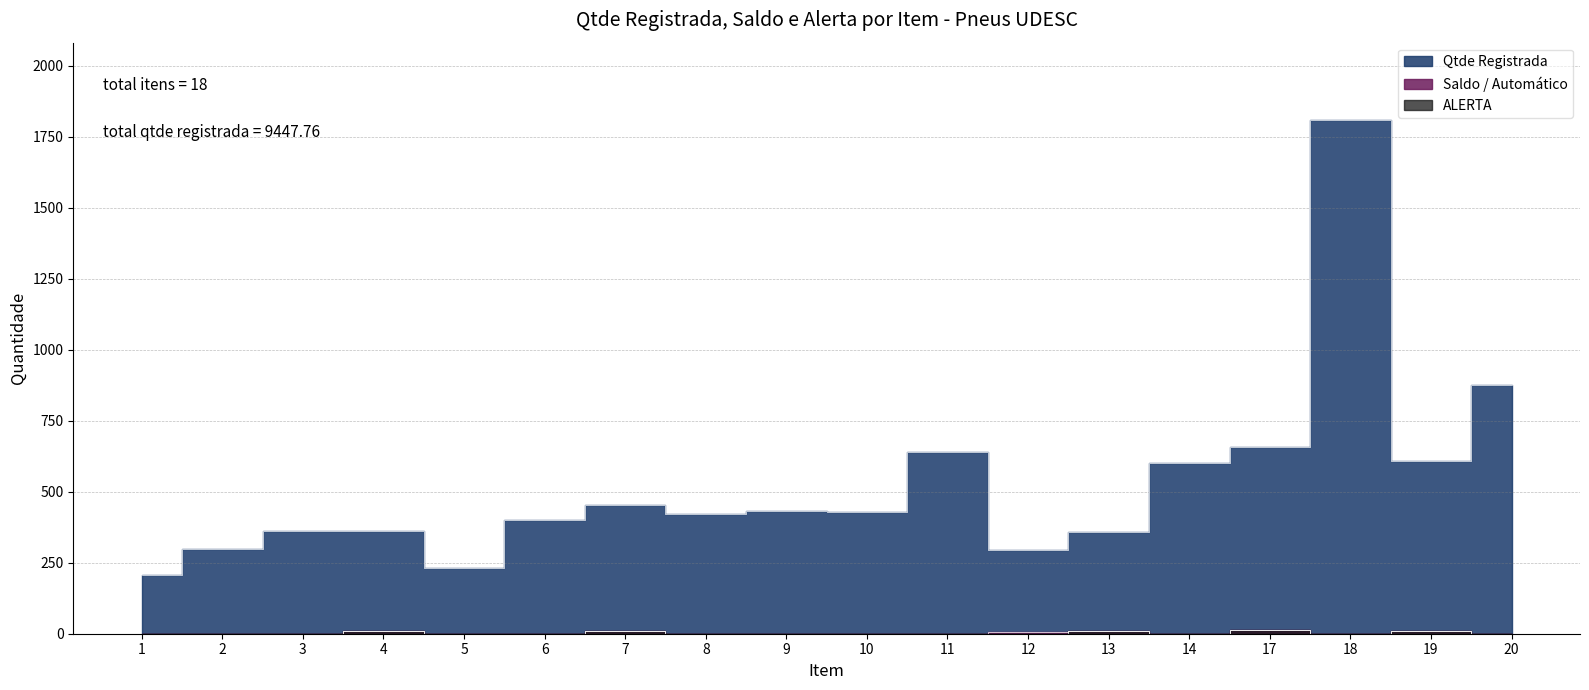

How many lines are shown in the chart?

3